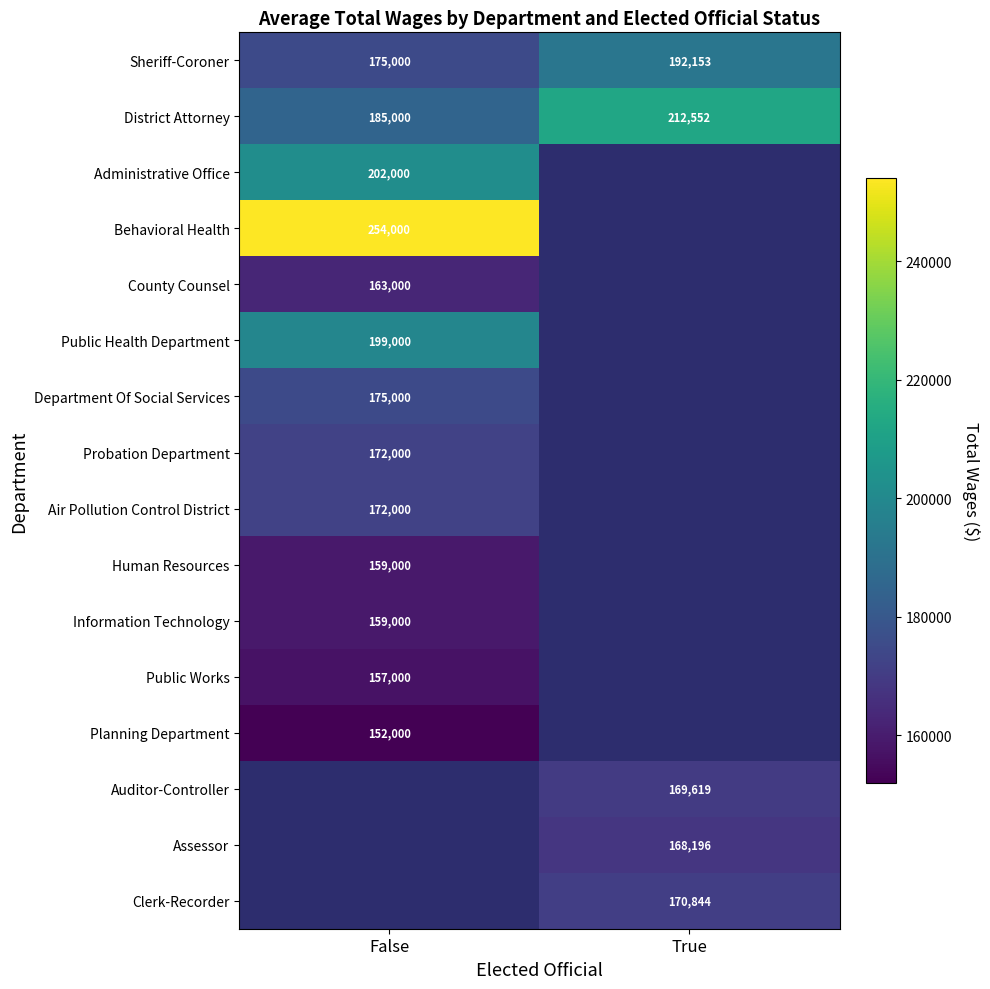

At how many categories does at least one series exceed 241016?

1